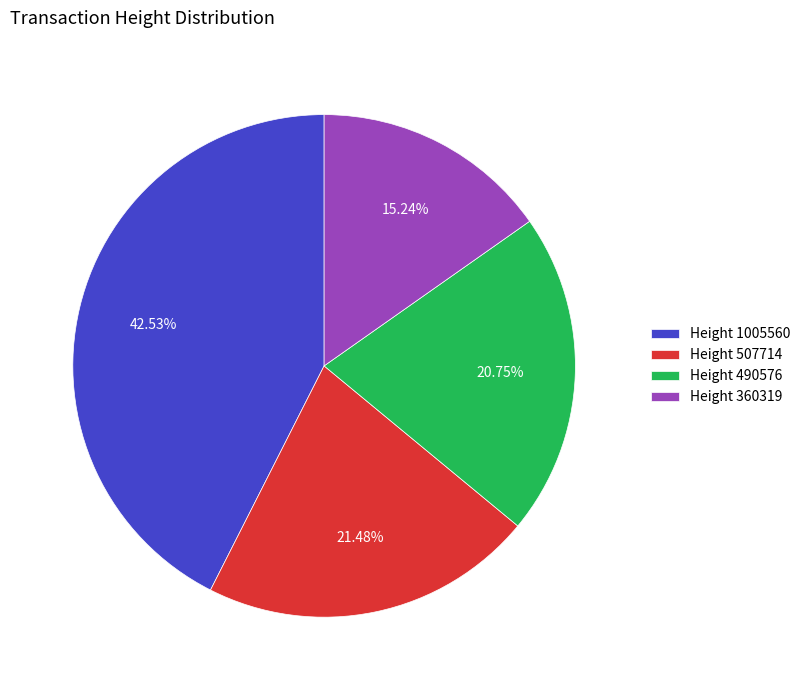

Which category has the smallest portion of the pie?

Height 360319